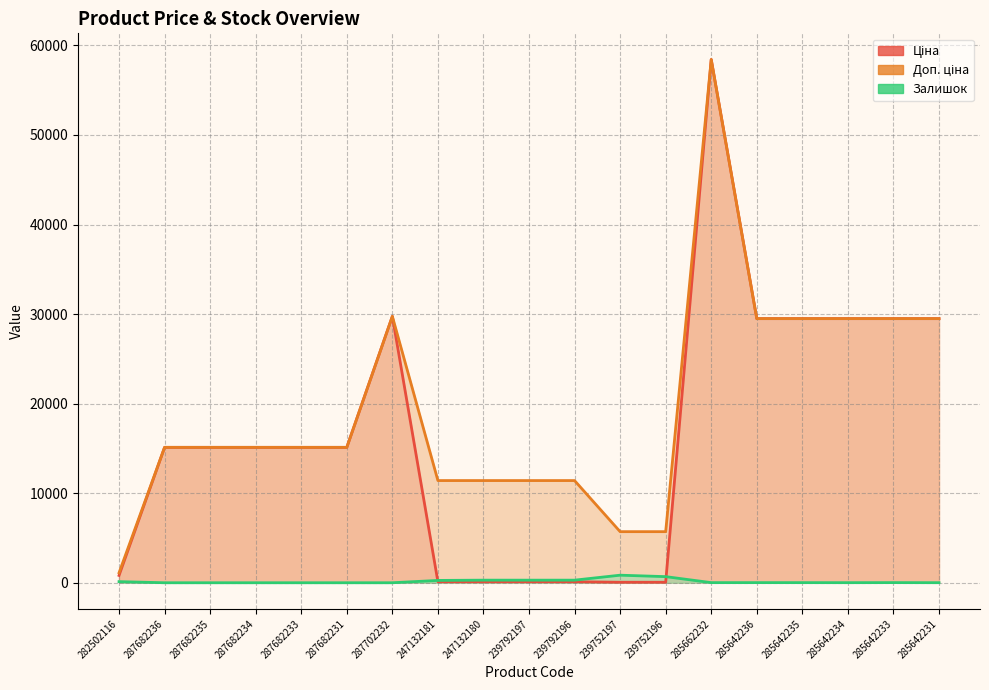

True or false: Доп. ціна and Залишок intersect in this chart.

False